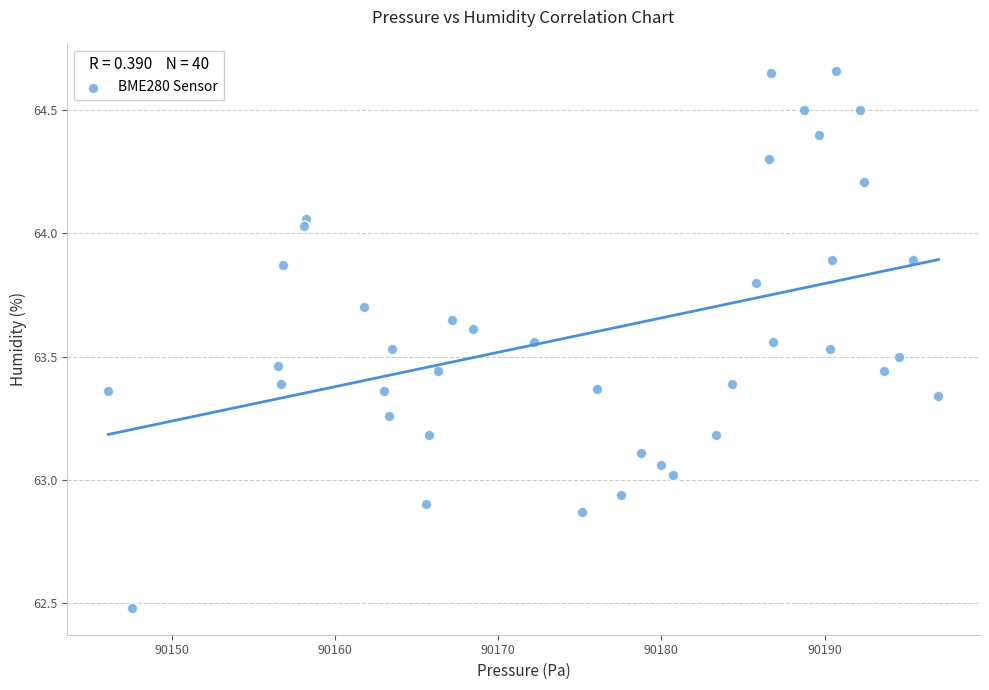

What is the range of Y values (max minus min)?

2.2